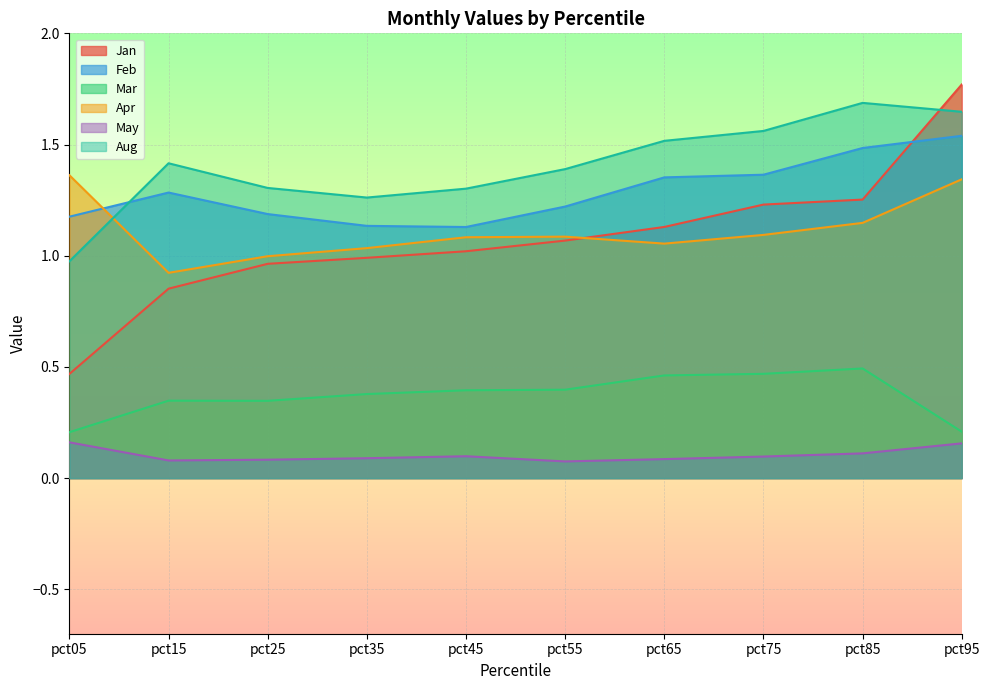

Reading right to left, transcribe all the data shown in this chart.

Jan: 1.8	1.3	1.2	1.1	1.1	1.0	1.0	1.0	0.9	0.5
Feb: 1.5	1.5	1.4	1.4	1.2	1.1	1.1	1.2	1.3	1.2
Mar: 0.2	0.5	0.5	0.5	0.4	0.4	0.4	0.3	0.3	0.2
Apr: 1.3	1.1	1.1	1.1	1.1	1.1	1.0	1.0	0.9	1.4
May: 0.2	0.1	0.1	0.1	0.1	0.1	0.1	0.1	0.1	0.2
Aug: 1.6	1.7	1.6	1.5	1.4	1.3	1.3	1.3	1.4	1.0